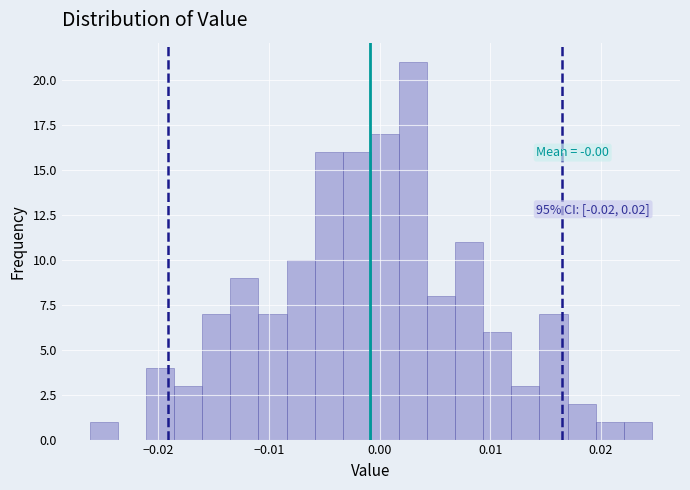

Around what value on the x-axis is the tallest bar? Give the approximate position of its centre, as read against the axis.

0.003